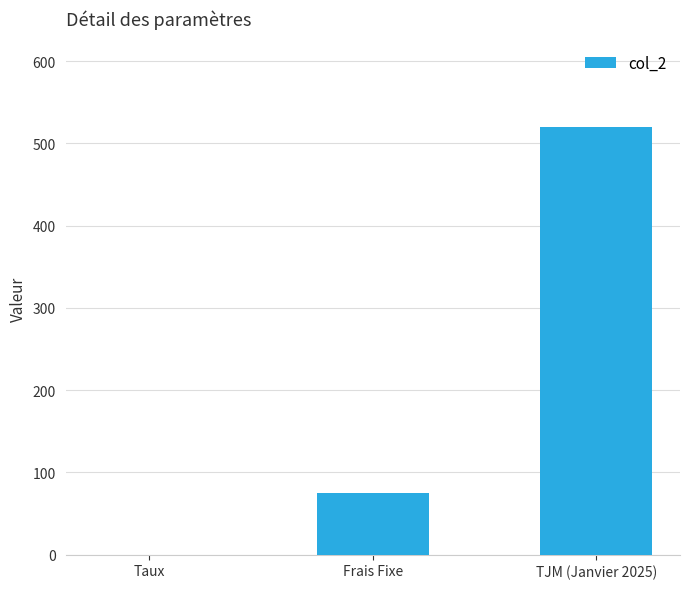

The chart shows a value of 520.0 at TJM (Janvier 2025). True or false?

True